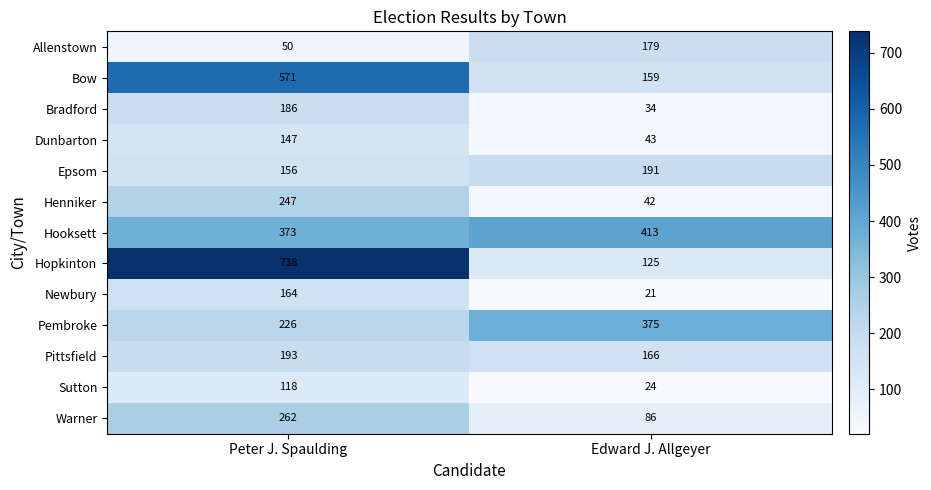

The value of Bradford at Edward J. Allgeyer is 21. True or false?

False